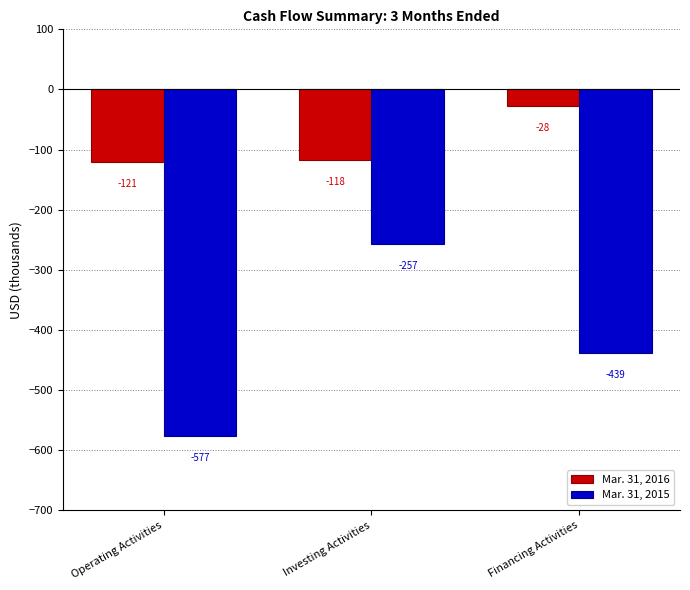

Is it true that Mar. 31, 2015 equals -767 at Financing Activities?

False